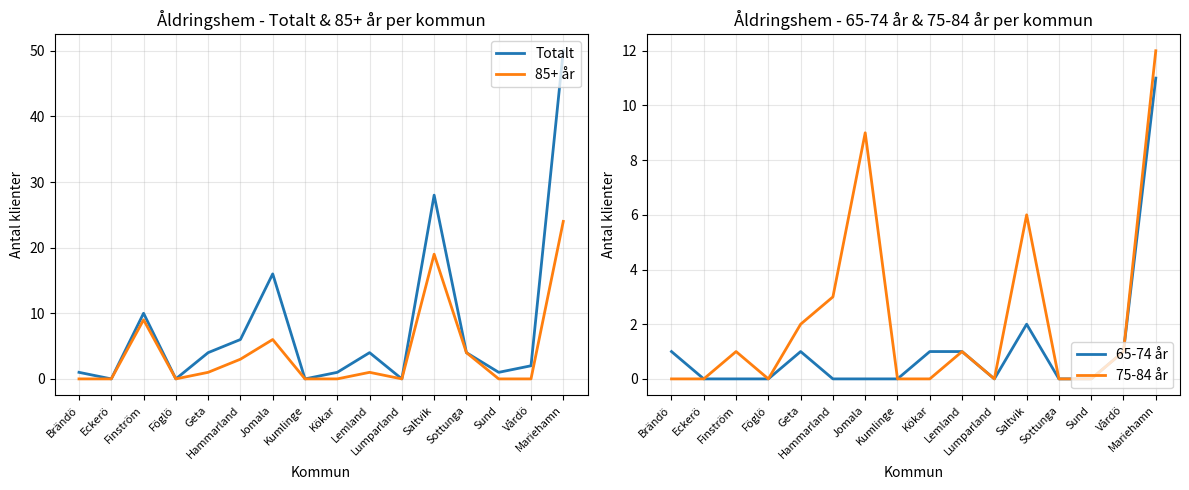

The value of 65-74 år at Sund is 0. True or false?

True